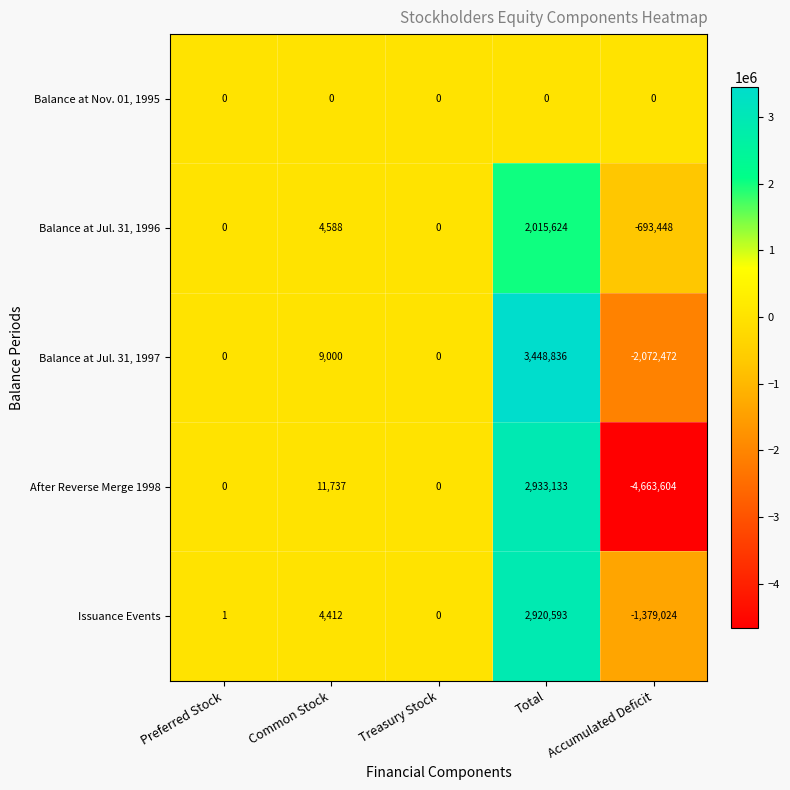

Reading left to right, extract all data points from this chart.

Balance at Nov. 01, 1995: 0	0	0	0	0
Balance at Jul. 31, 1996: 0	4588	0	2015624	-693448
Balance at Jul. 31, 1997: 0	9000	0	3448836	-2072472
After Reverse Merge 1998: 0	11737	0	2933133	-4663604
Issuance Events: 1	4412	0	2920593	-1379024